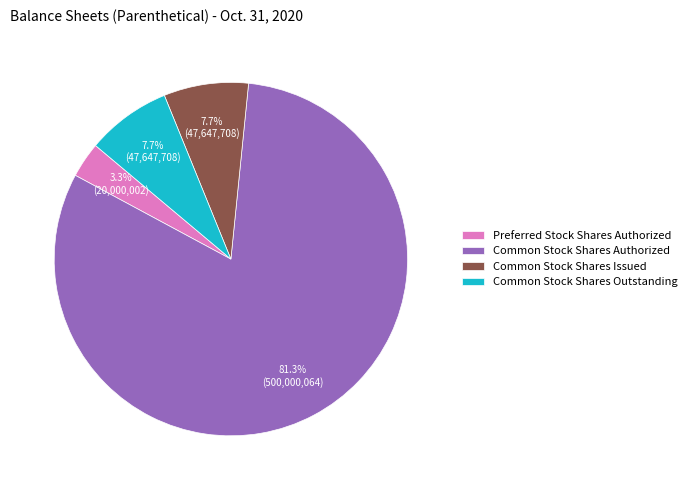

Do Common Stock Shares Issued and Common Stock Shares Outstanding together represent more than half of the pie?

No